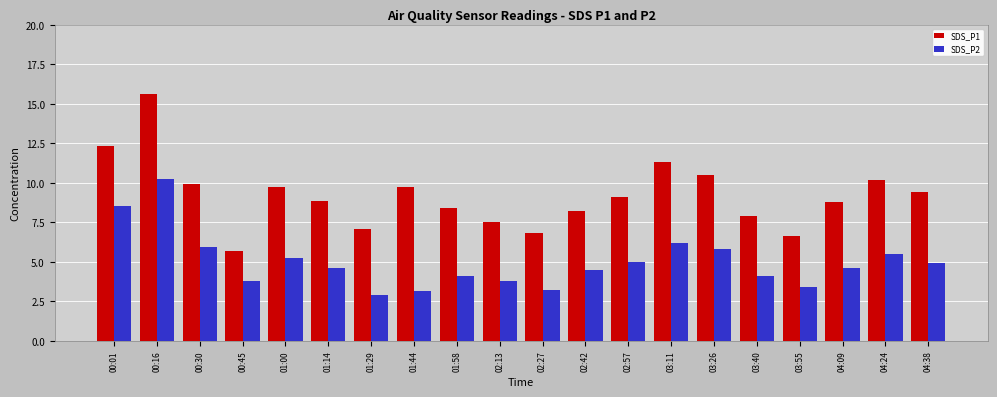

True or false: SDS_P1 has a value of 2.6 at 01:58.

False